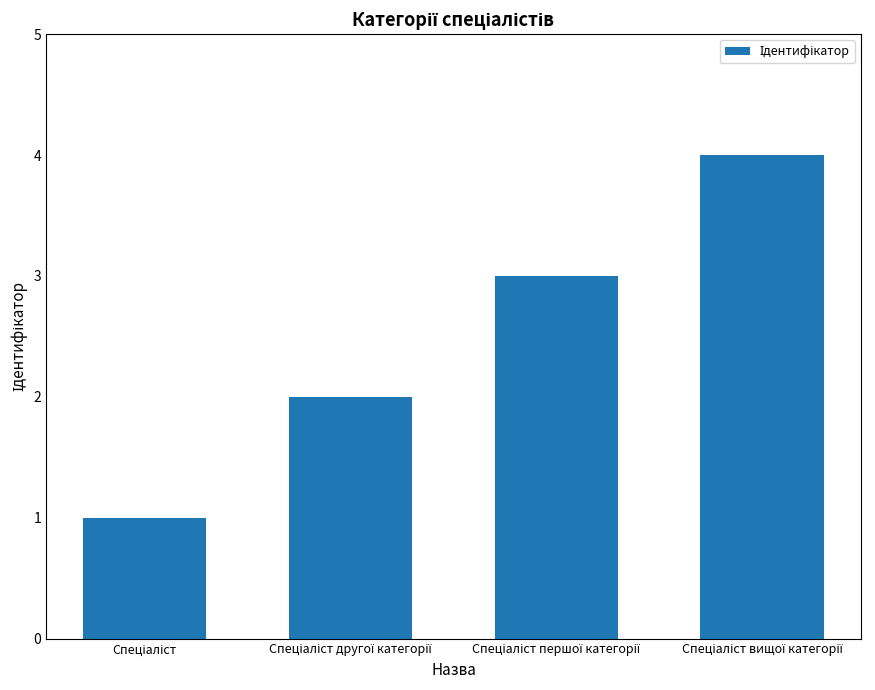

What is the sum of all values?

10